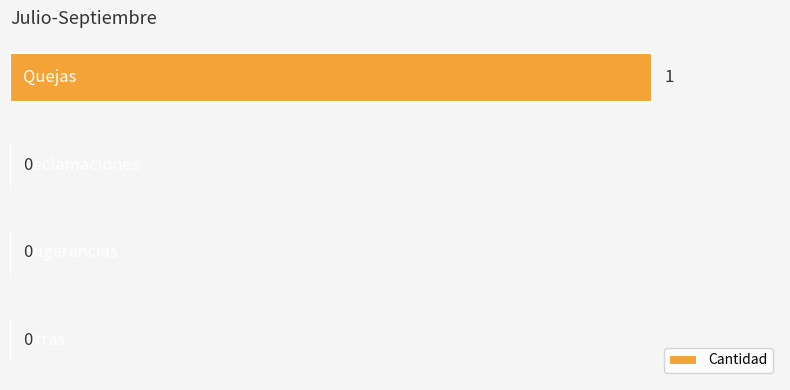

Count the number of categories in the chart.

4